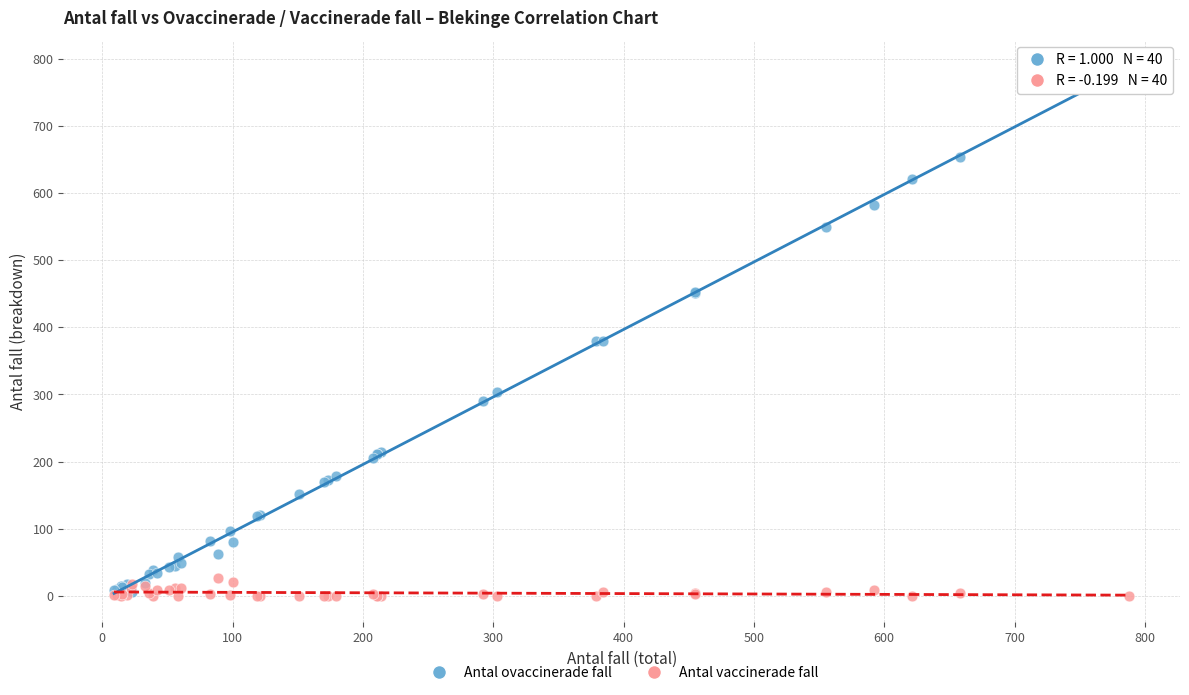

Which series contains the highest Y value?

Antal ovaccinerade fall